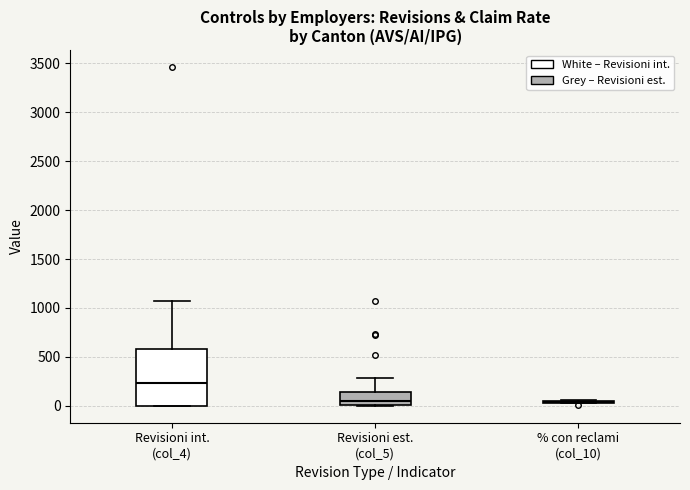

Where is the lower edge of the box for Revisioni int. (col_4) on the y-axis? The values are not printed on the chart, so give them approximately, as read against the axis.

0